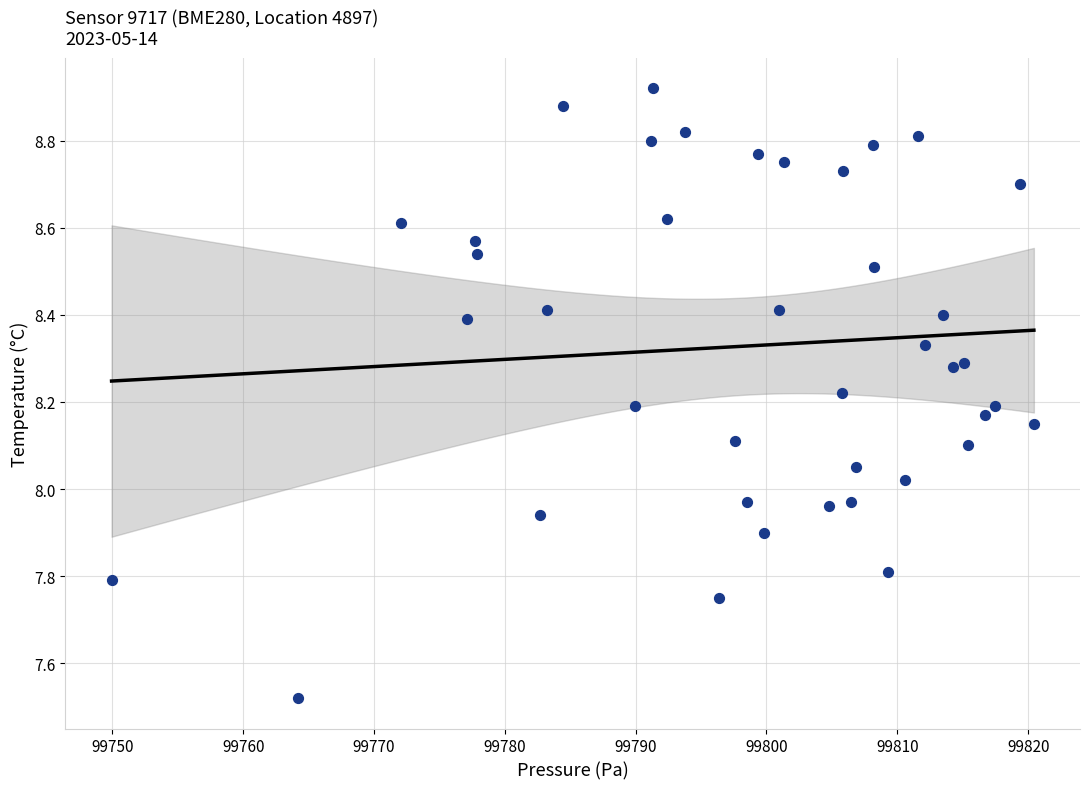

What is the range of Y values (max minus min)?

1.4